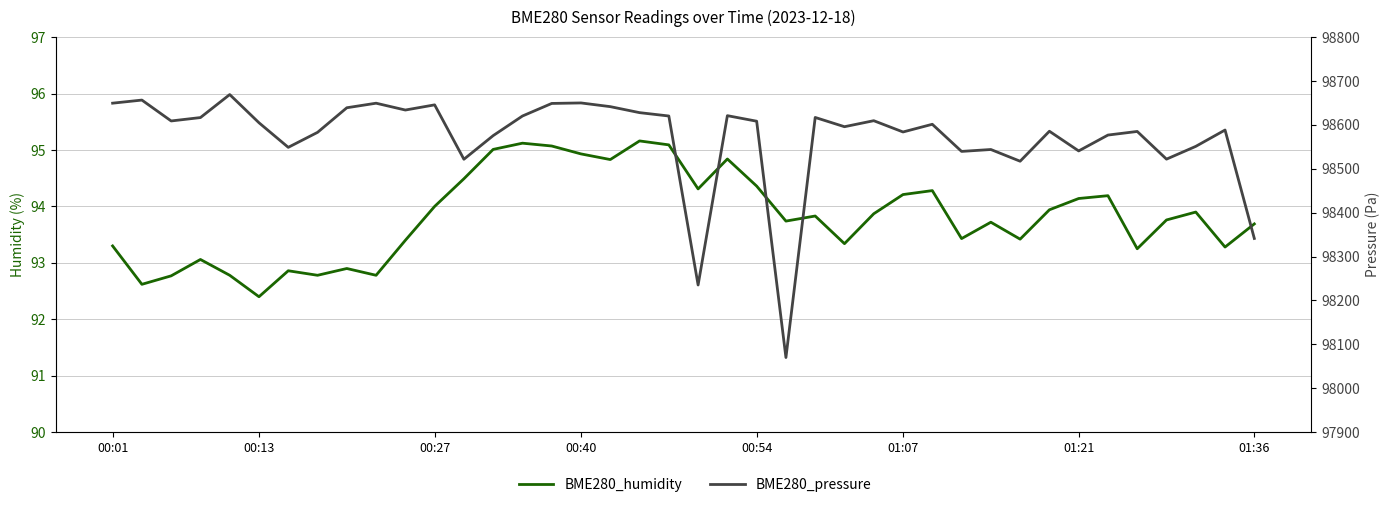

True or false: BME280_pressure and BME280_humidity cross at least once.

False